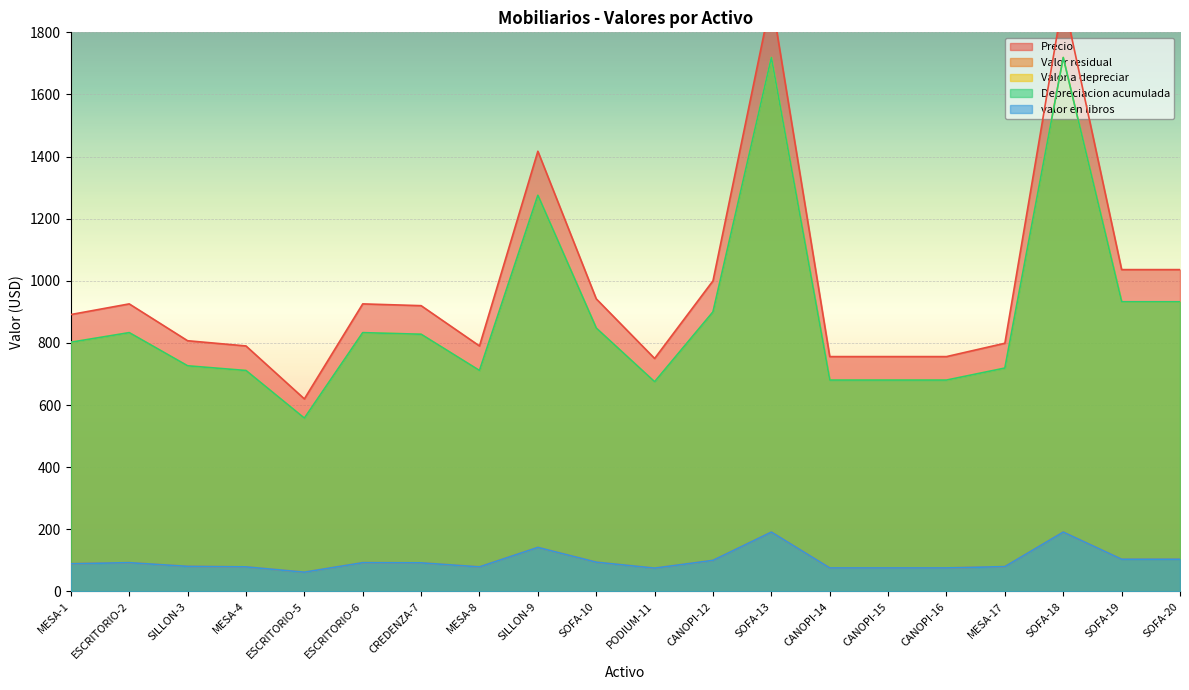

Between SOFA-19 and ESCRITORIO-2, which is larger?

SOFA-19